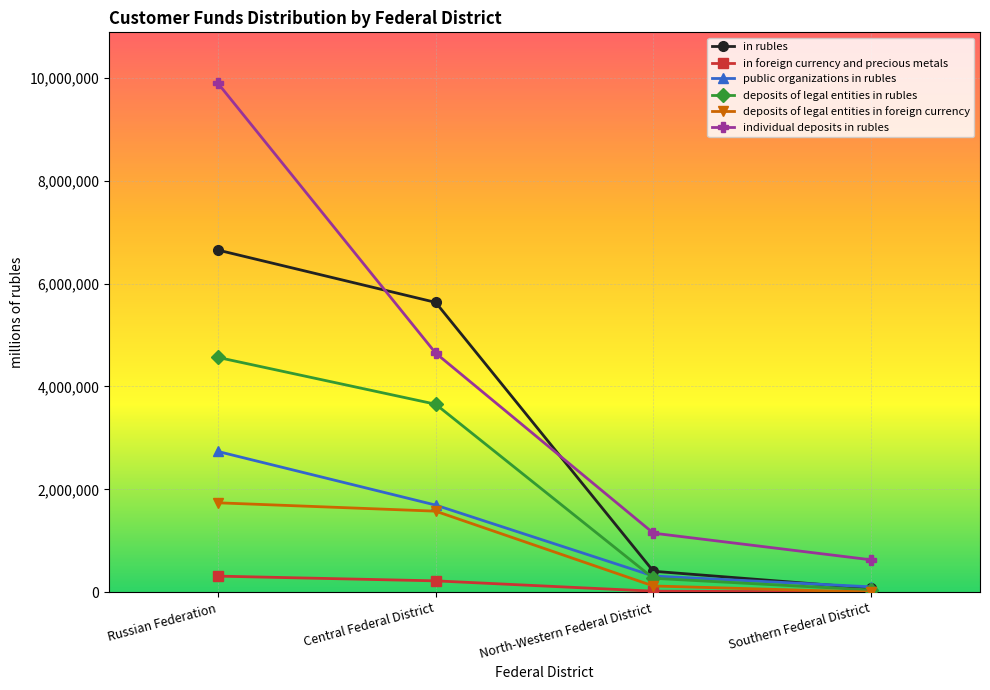

Is it true that deposits of legal entities in foreign currency equals 1738457 at Russian Federation?

True